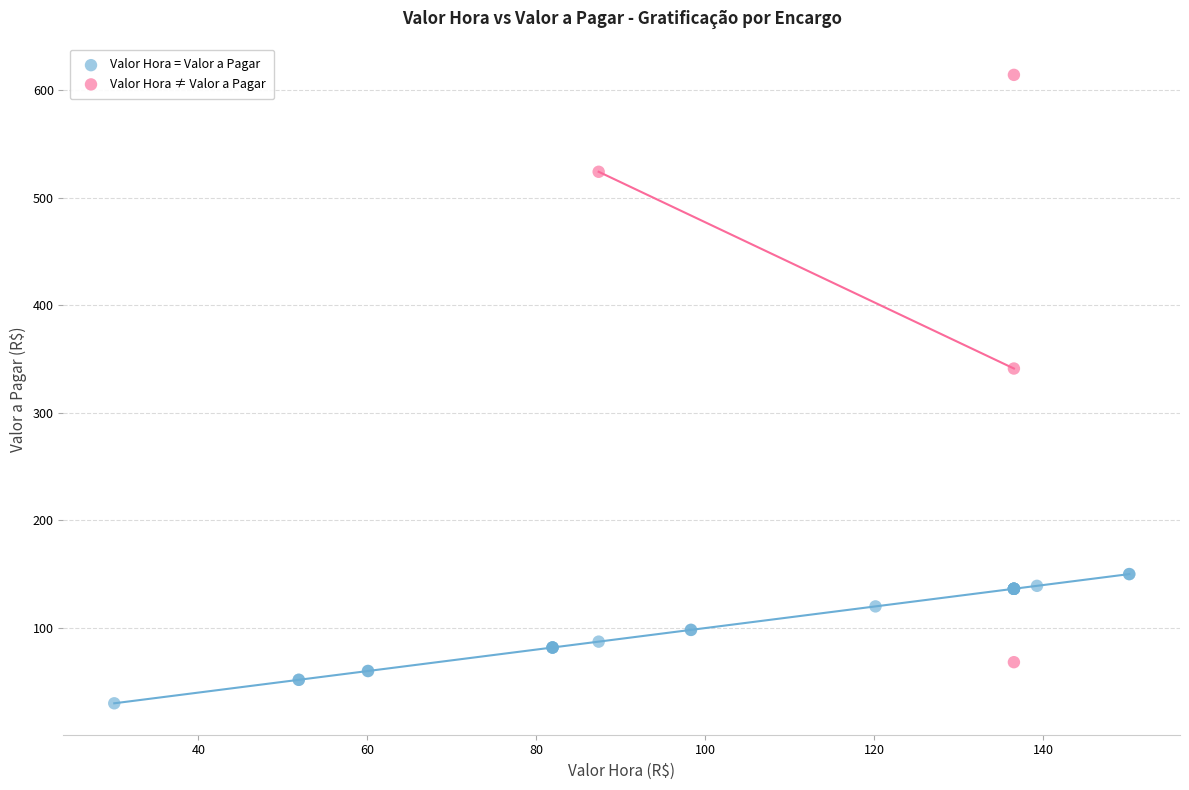

Which series reaches the maximum Y coordinate?

Valor Hora ≠ Valor a Pagar